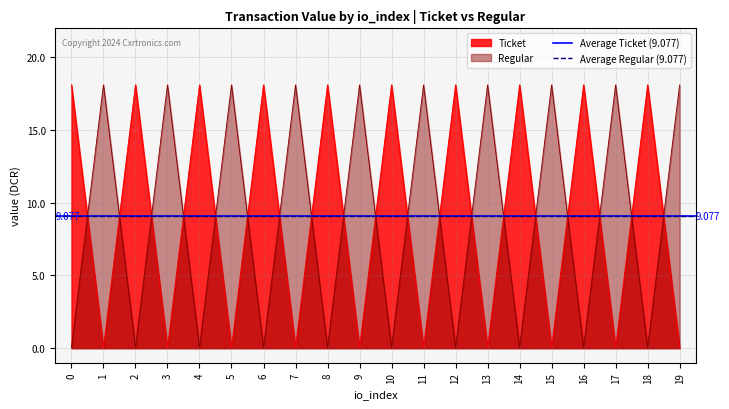

Where is the first local minimum for Regular?

2